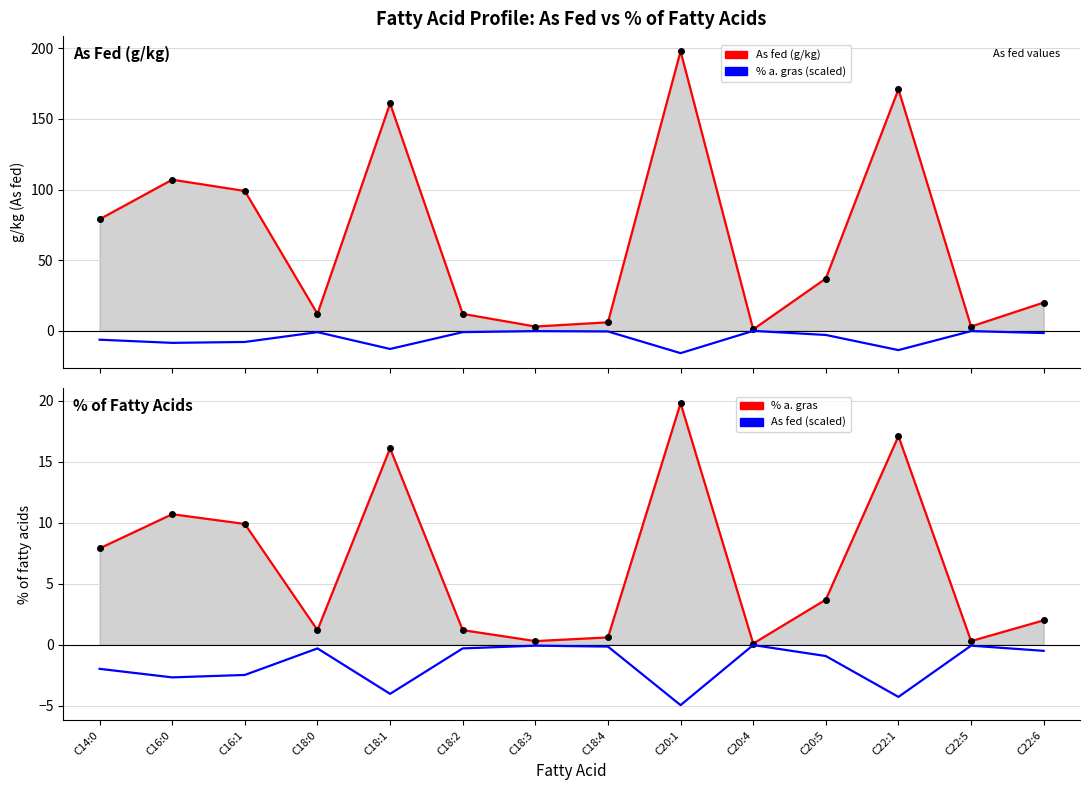

What are all the series names shown in the legend?

As fed (g/kg), % a. gras (scaled), % a. gras, As fed scaled